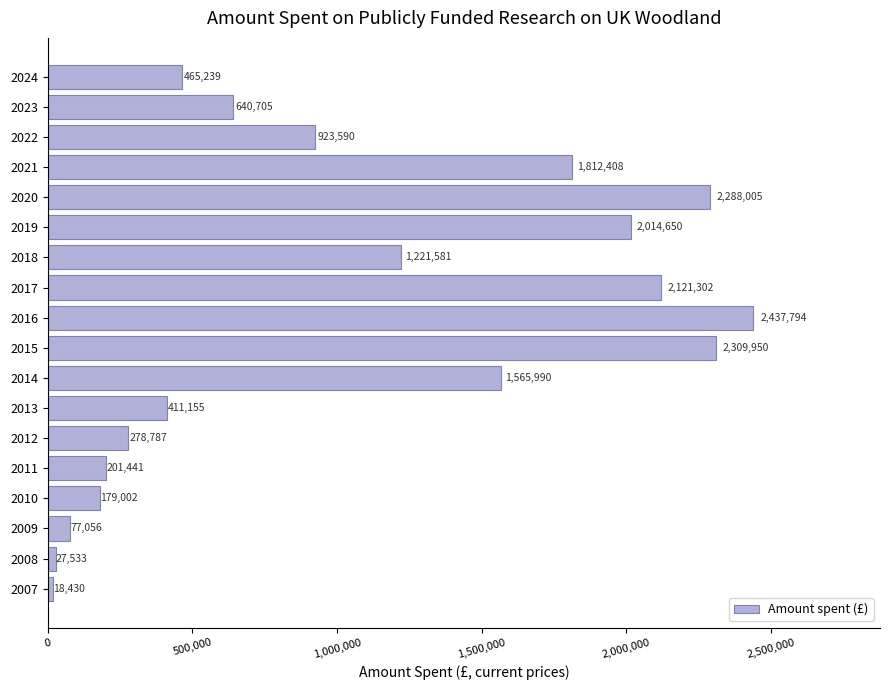

What is the ratio of the value at 2024 to the value at 2007?

25.2